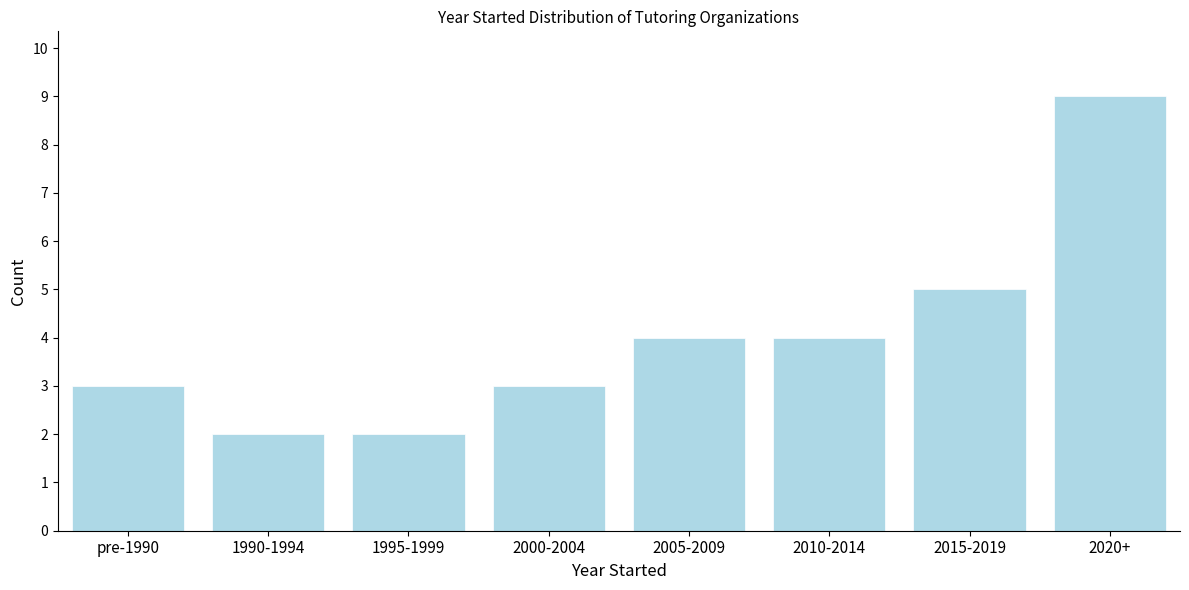

Reading right to left, what are all the values shown in this chart?

2020+=9	2015-2019=5	2010-2014=4	2005-2009=4	2000-2004=3	1995-1999=2	1990-1994=2	pre-1990=3